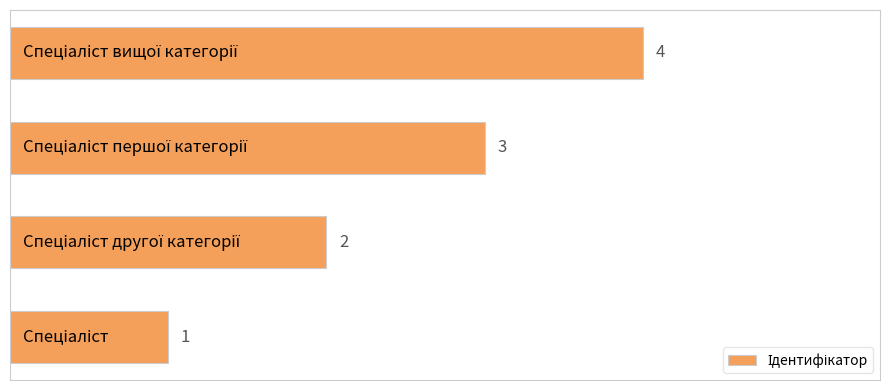

What is the sum of all values?

10